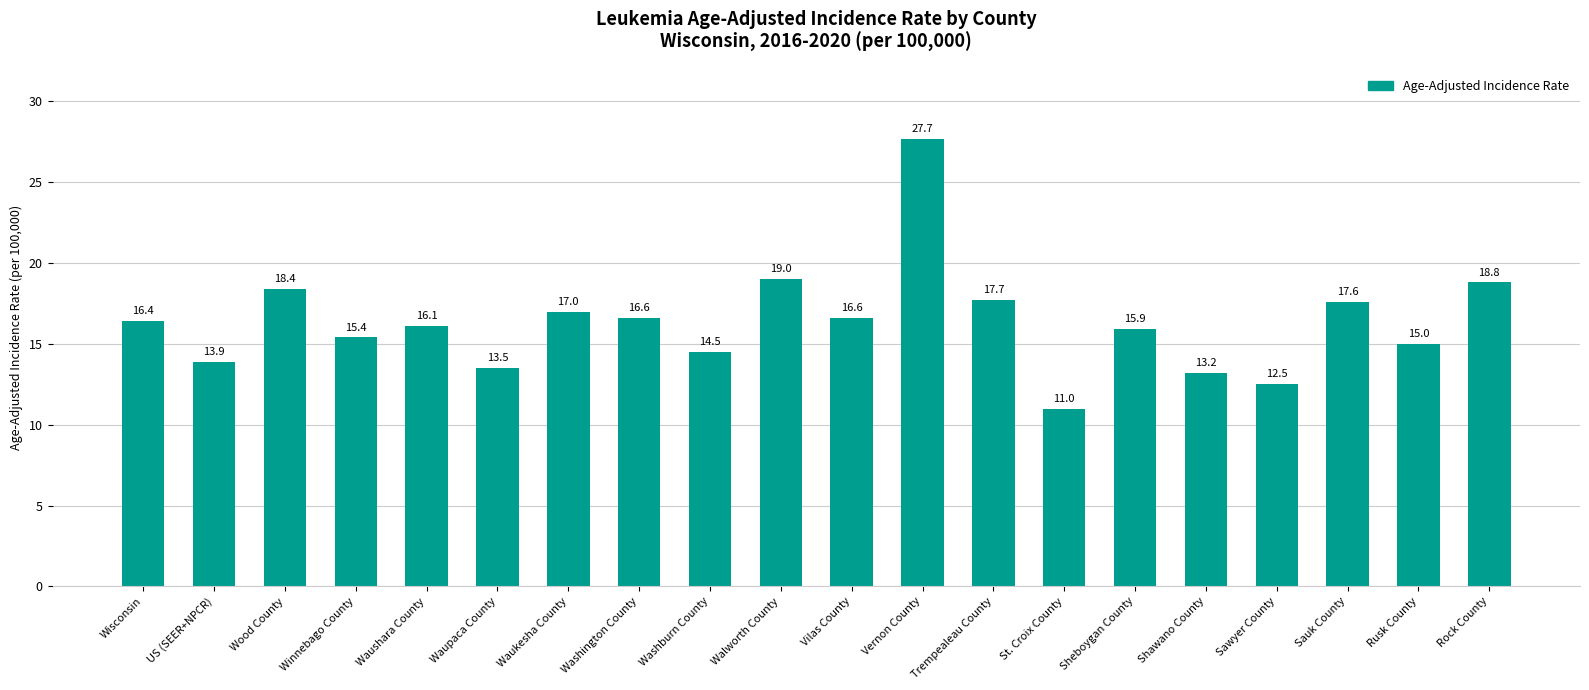

What is the difference between the maximum and second lowest values?

15.2